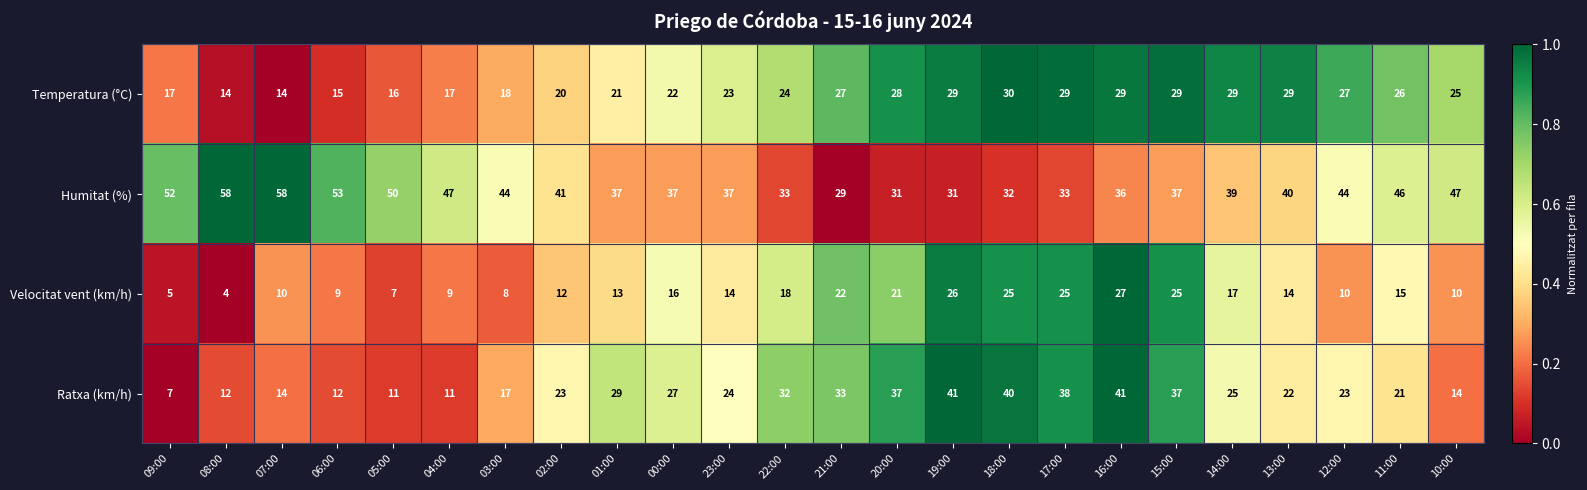

What is the sum of the Velocitat vent (km/h) values at 04:00 and 18:00?

34